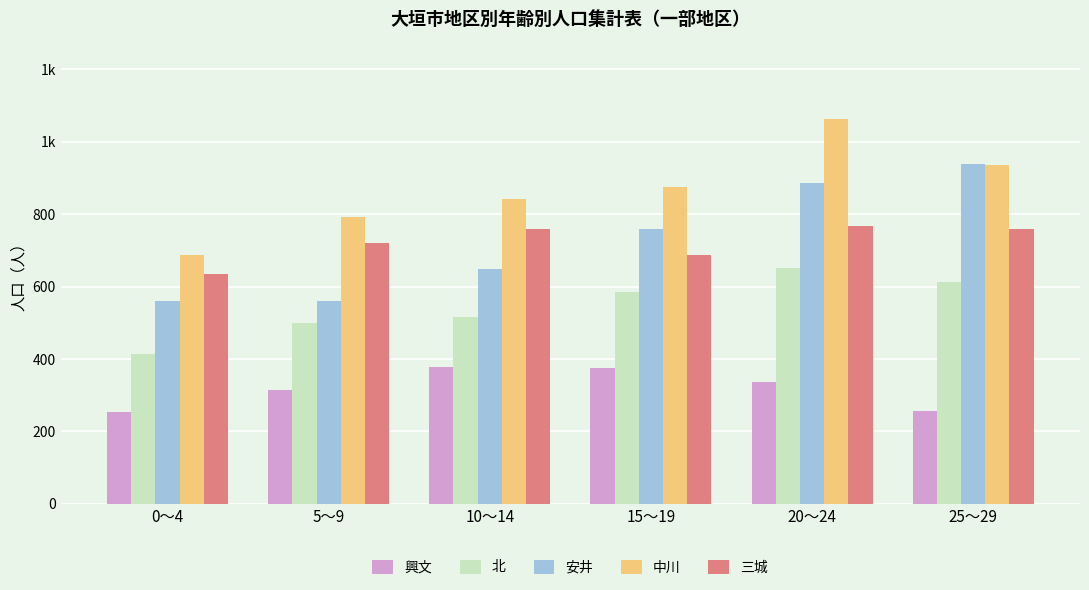

At 10～14, list the series in order from largest to smallest.

中川, 三城, 安井, 北, 興文